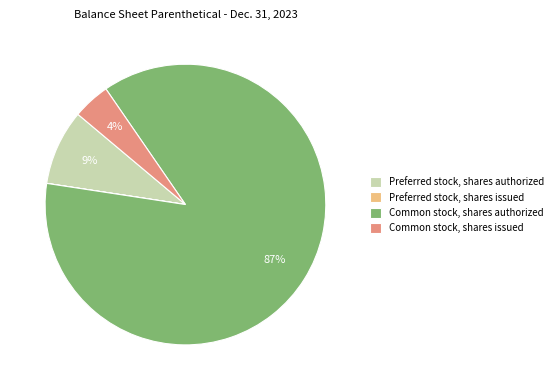

Does any single category account for the majority?

Yes